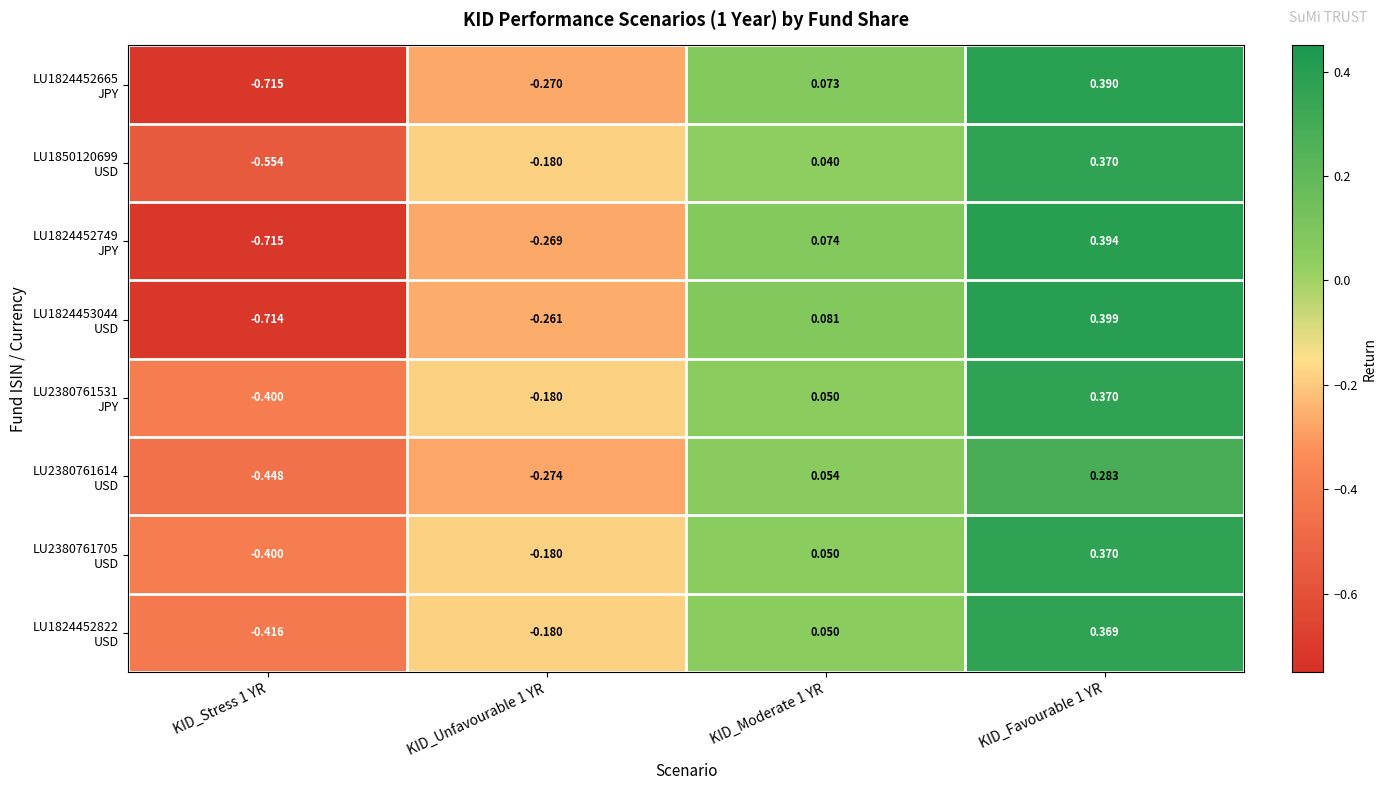

How many distinct data groups are displayed?

8